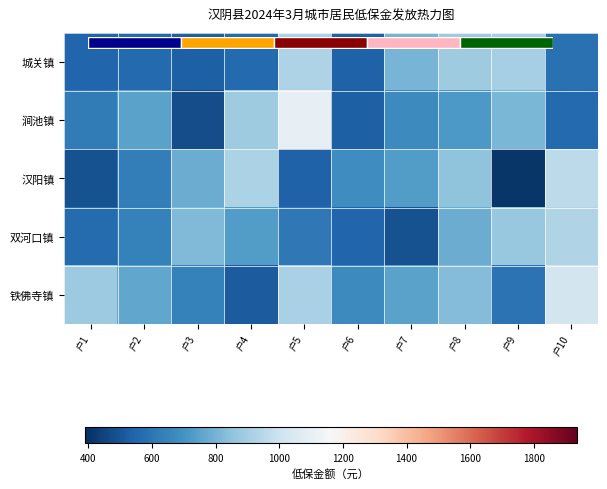

What is the approximate value of 双河口镇 at 户5, to the nearest 10?

610